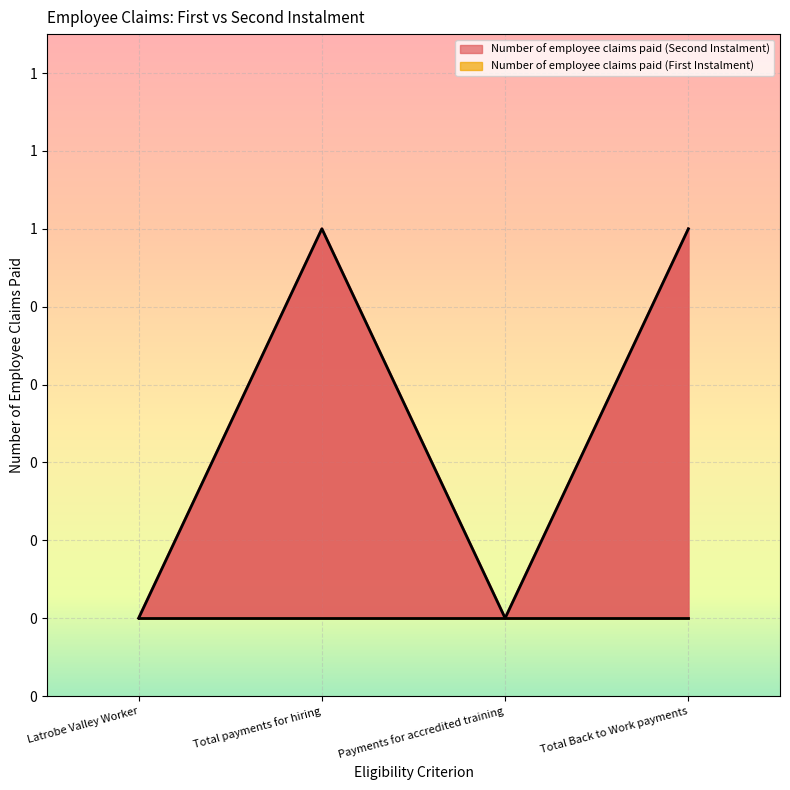

Where is the data nearest to the value 0?

Latrobe Valley Worker